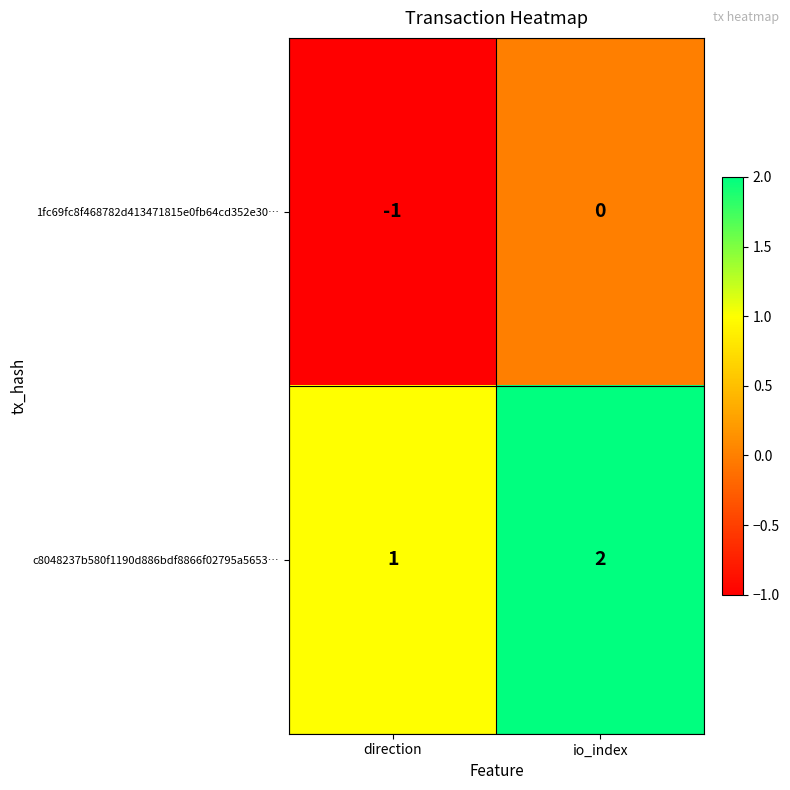

Count the number of categories in the chart.

2